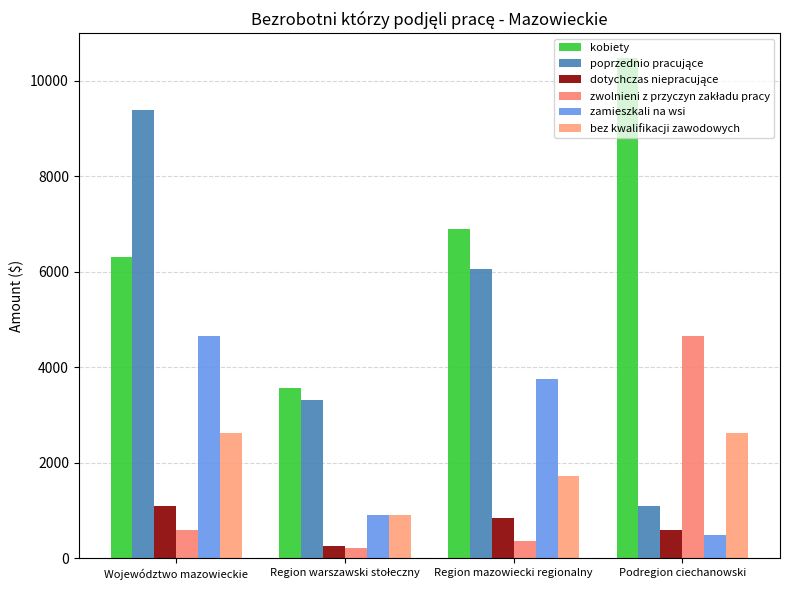

The value of bez kwalifikacji zawodowych at Region mazowiecki regionalny is 1059. True or false?

False